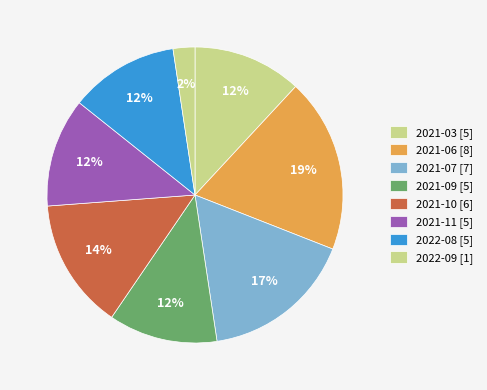

How many slices are in this pie chart?

8